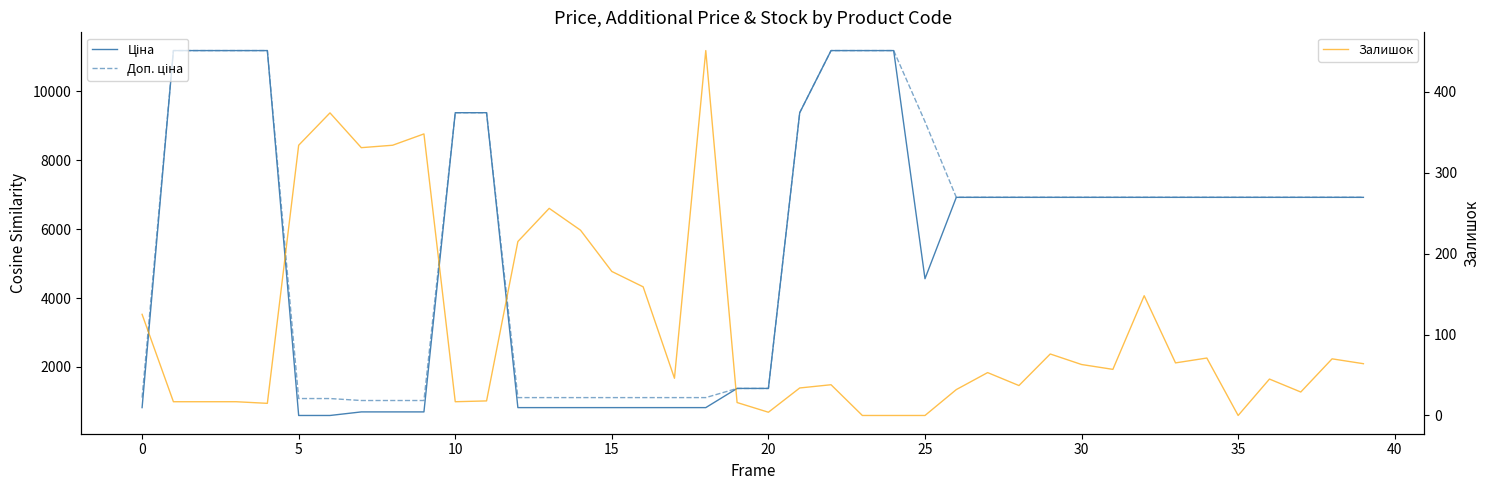

At how many categories does at least one series exceed 8138?

11